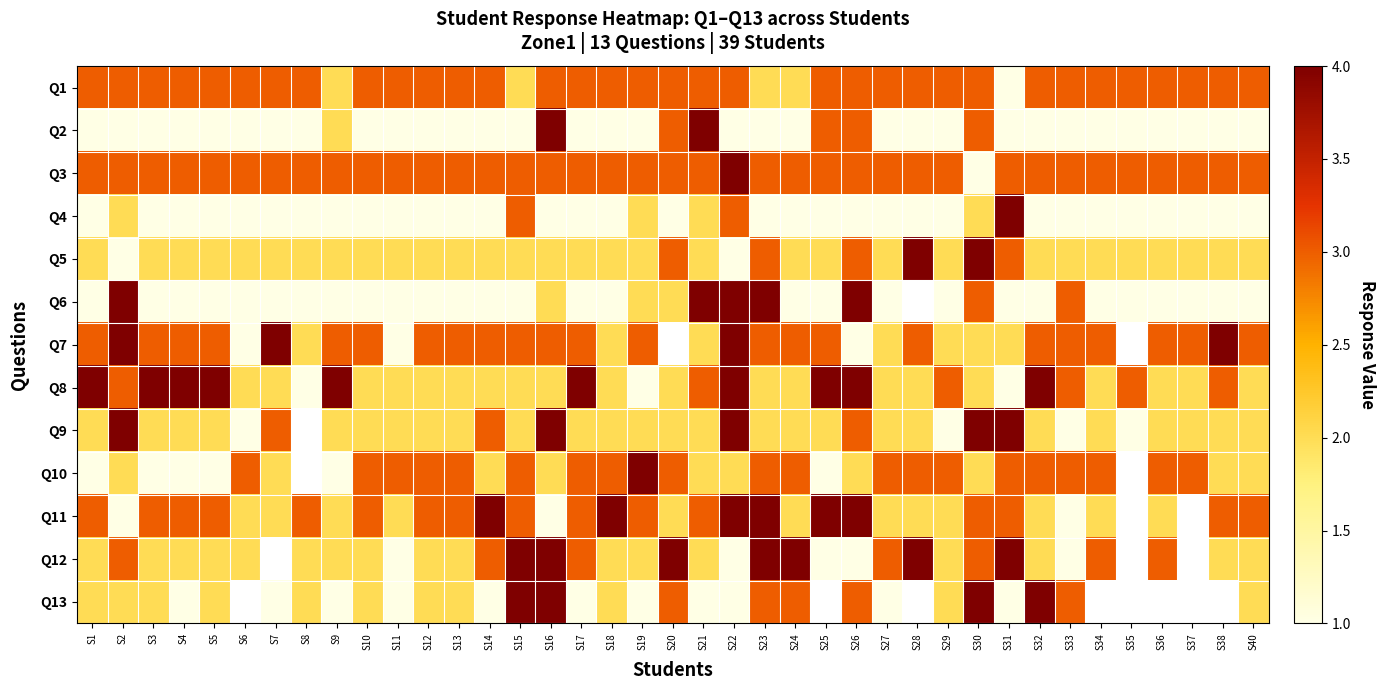

True or false: Q9 has a value of 0.5 at S29.

False